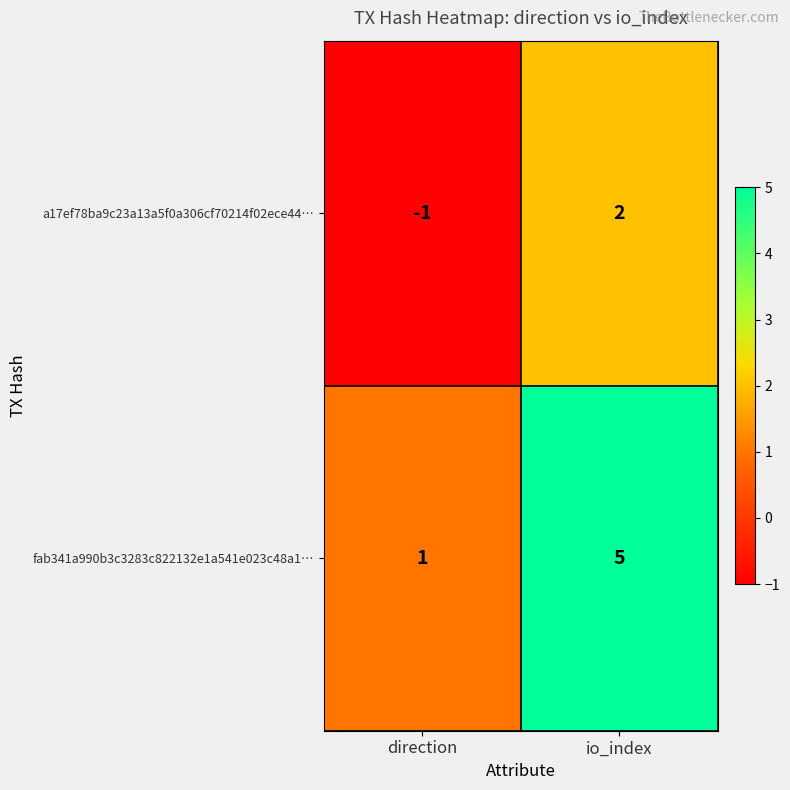

How many values in the fab341a990b3c3283c822132e1a541e023c48a1… series are below 5?

1